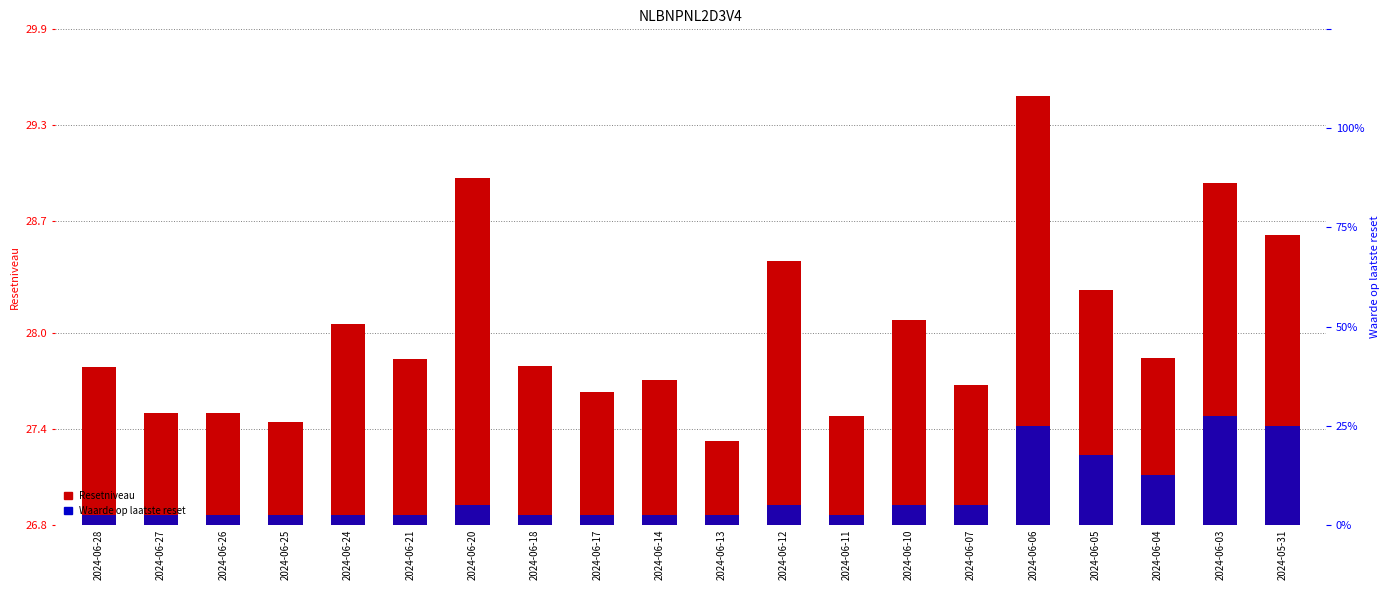

What is the average value of the Resetniveau series?

28.0